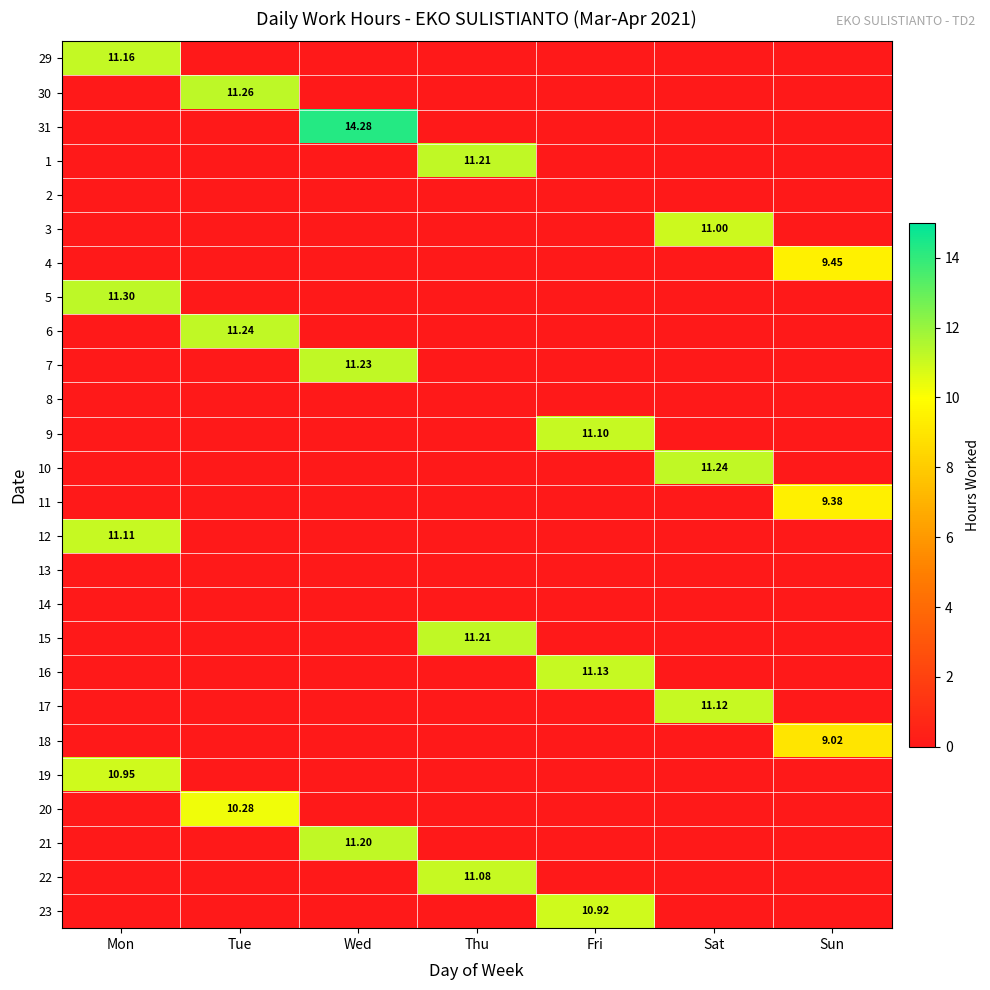

At Fri, list the series in order from largest to smallest.

16, 9, 23, 29, 30, 31, 1, 2, 3, 4, 5, 6, 7, 8, 10, 11, 12, 13, 14, 15, 17, 18, 19, 20, 21, 22